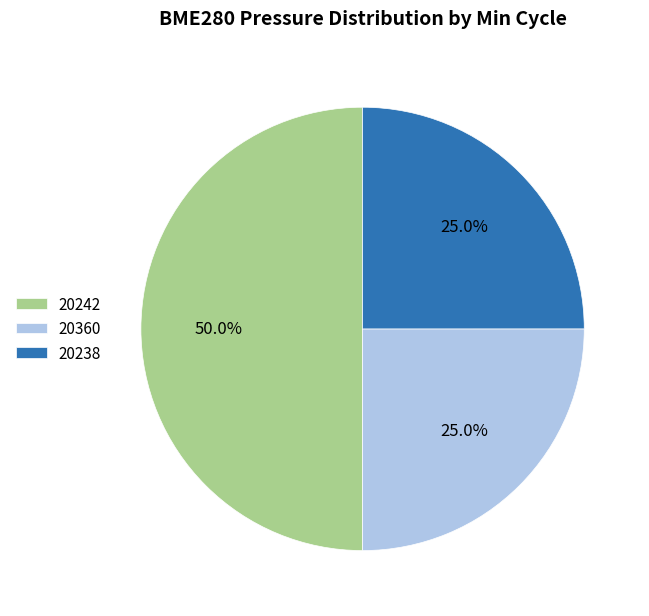

Which category has the biggest portion of the pie?

20242